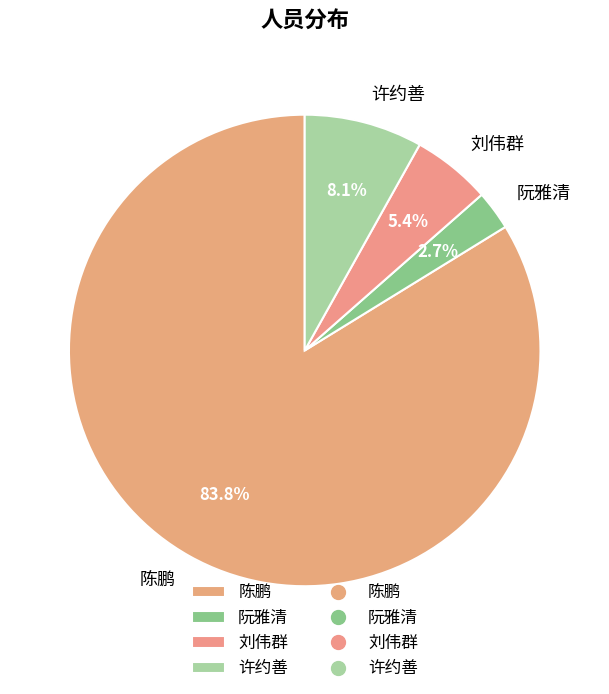

Rank the categories by value from lowest to highest.

阮雅清, 刘伟群, 许约善, 陈鹏